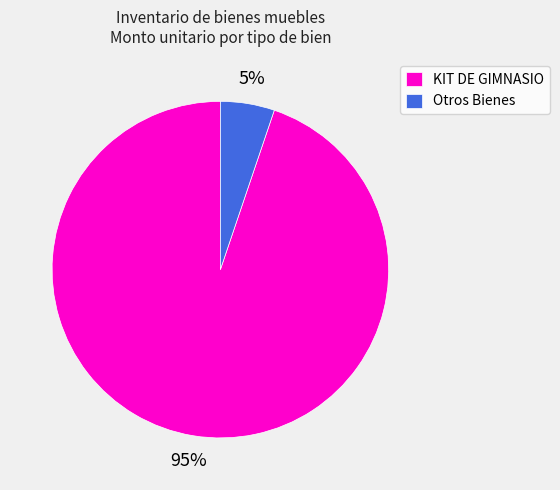

What is the largest slice in the pie chart?

KIT DE GIMNASIO